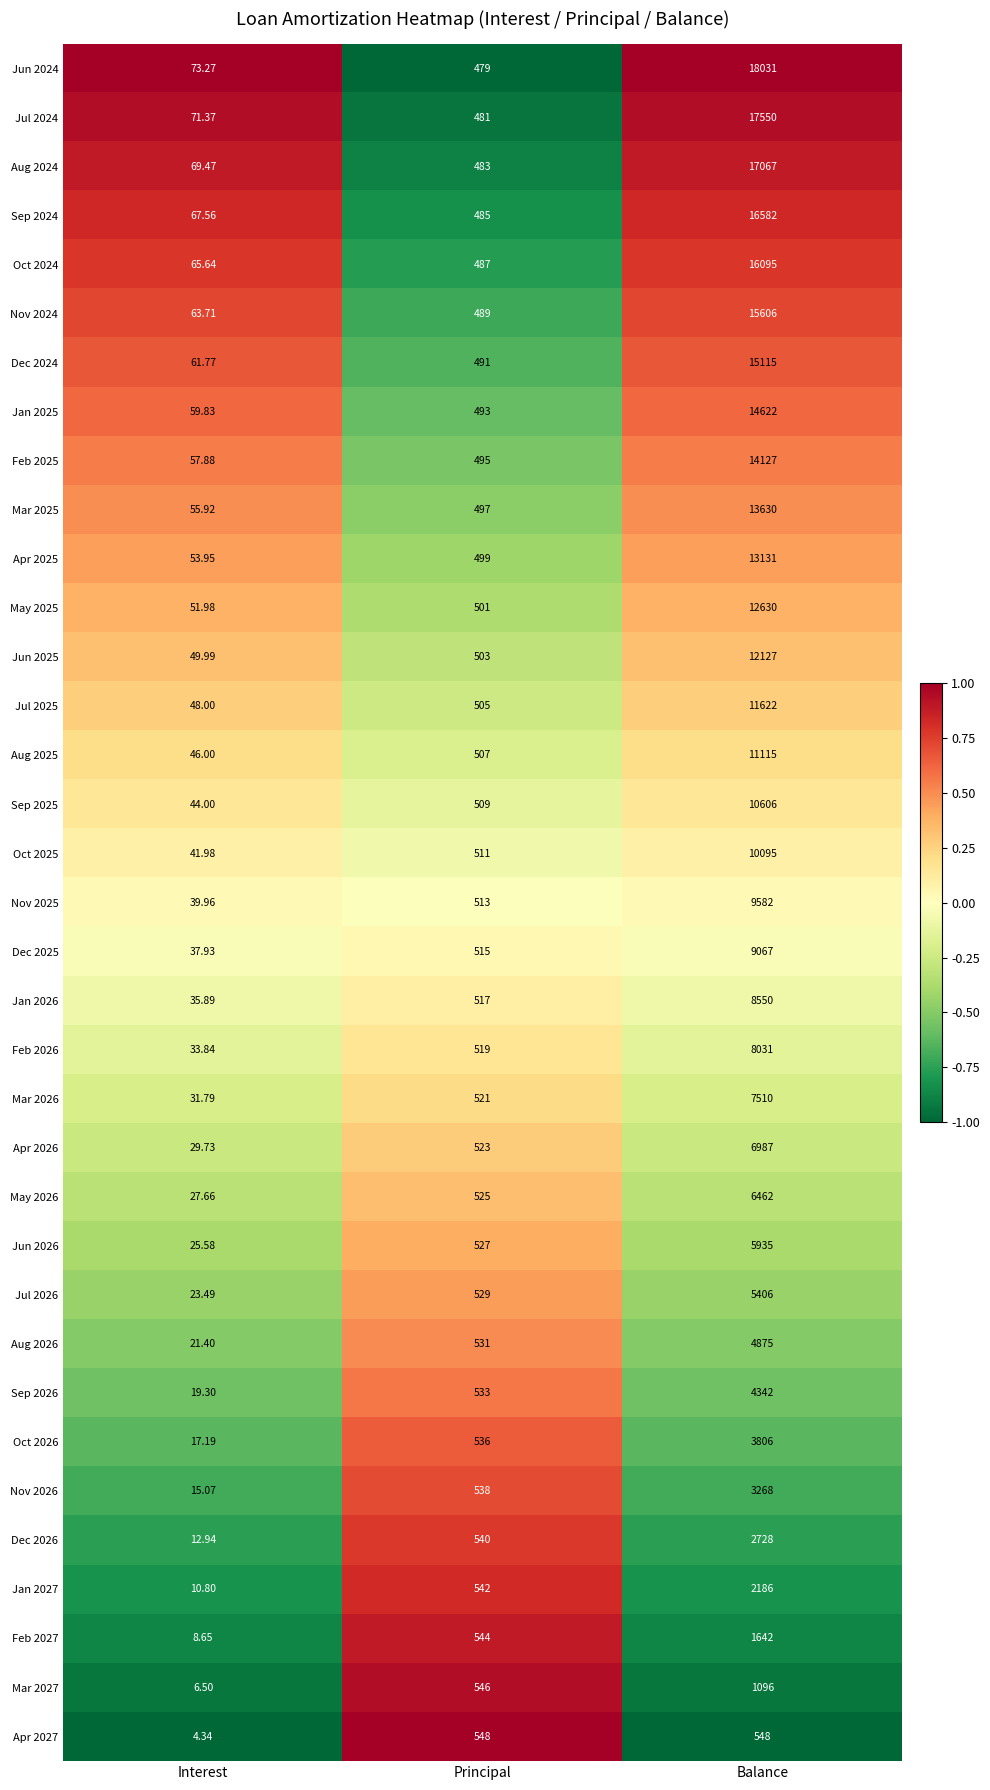

Is the value of Mar 2025 at Interest greater than the value of Aug 2025 at Principal?

No